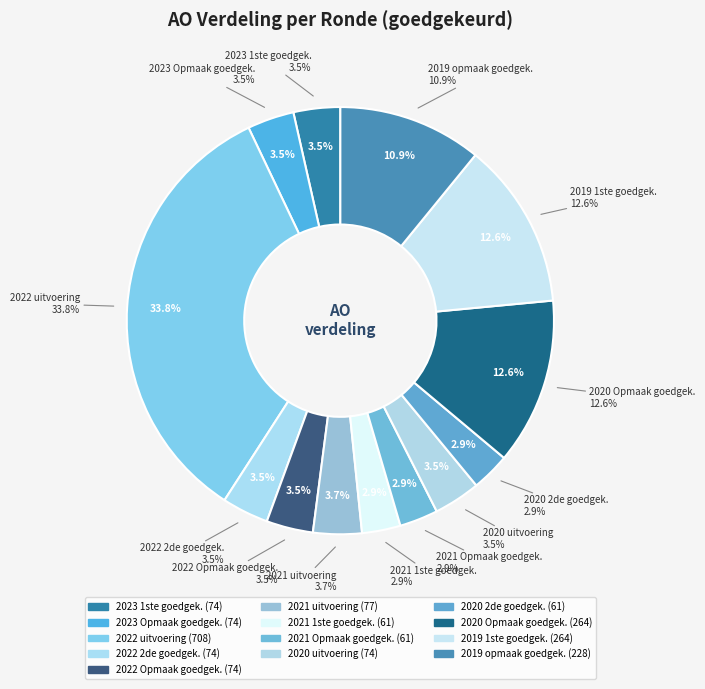

To the nearest percent, what is the average slice percentage?

8%